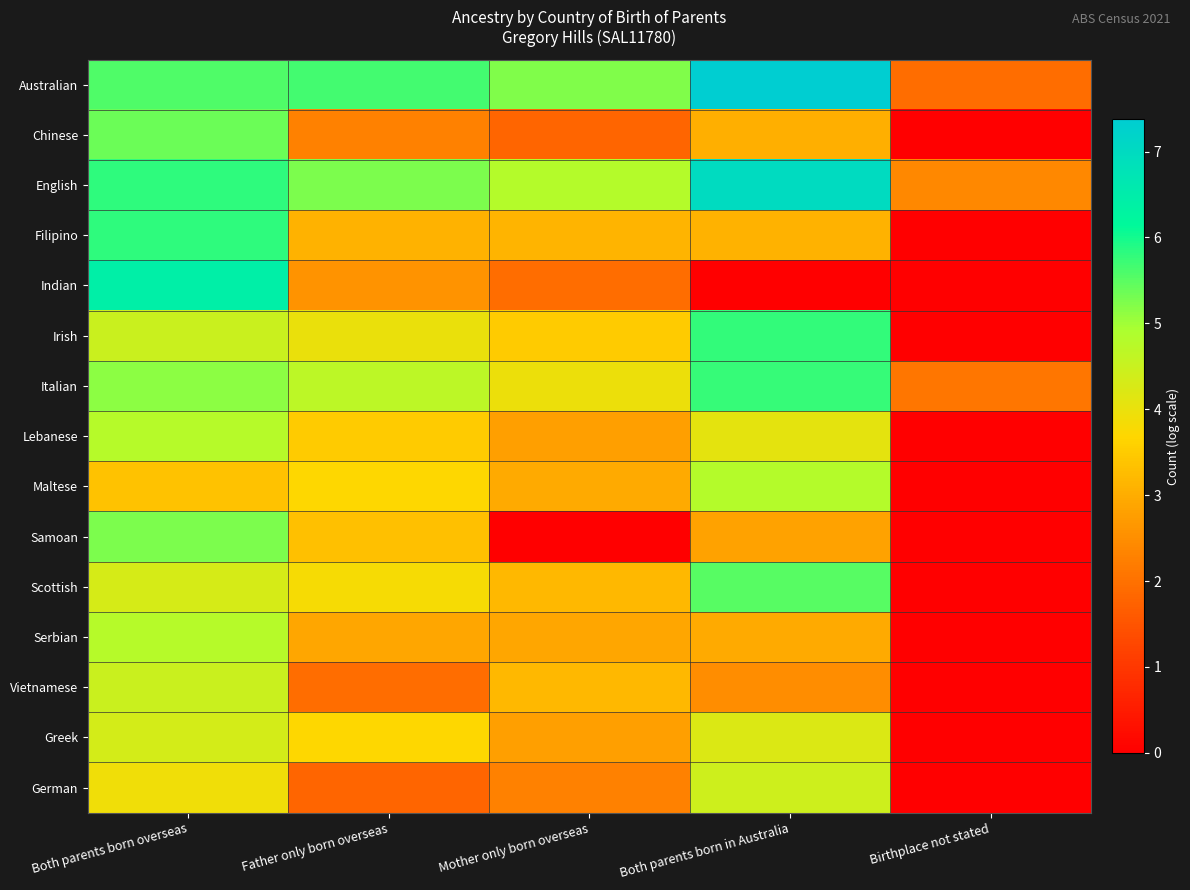

What is the spread (max minus min) of values at Both parents born overseas?

3.1